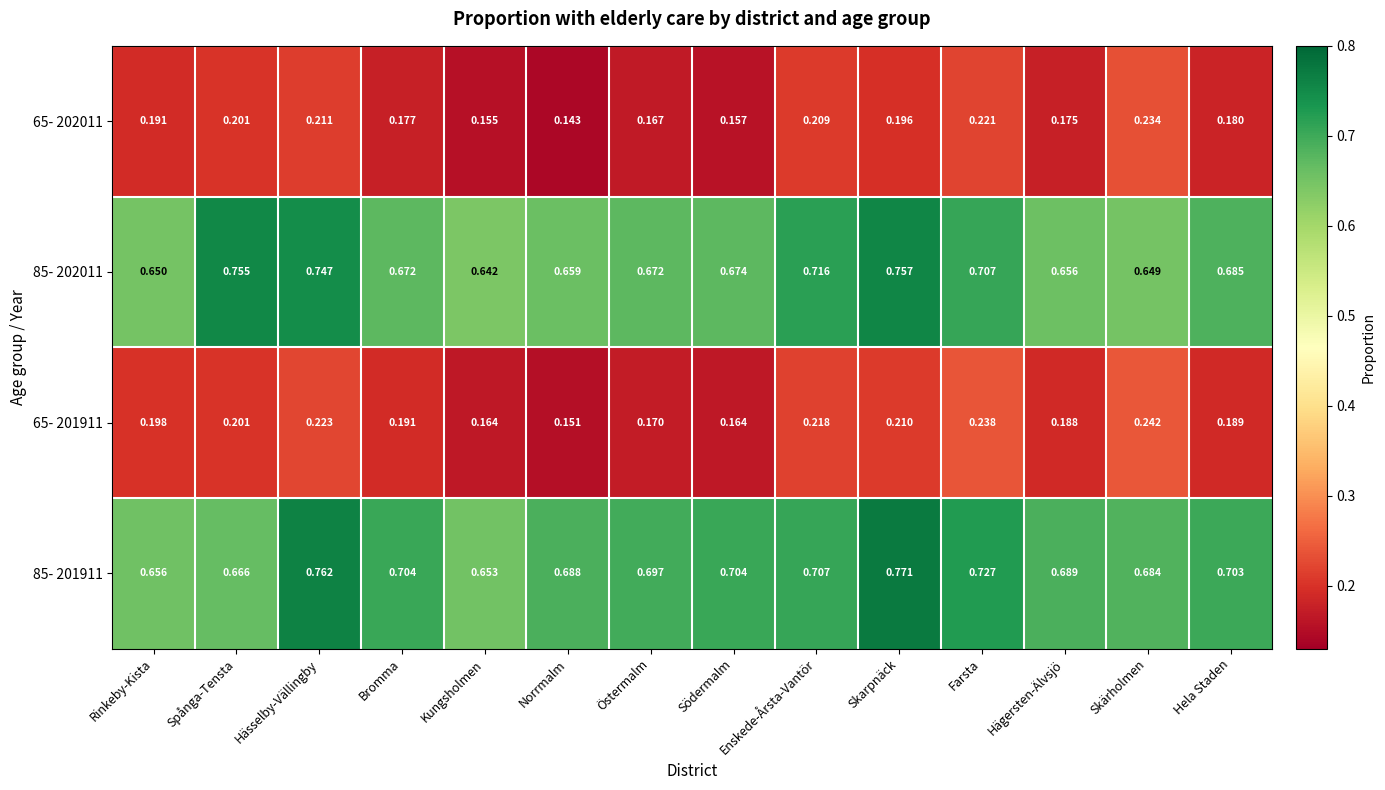

Which label corresponds to the smallest value in the chart?

Norrmalm